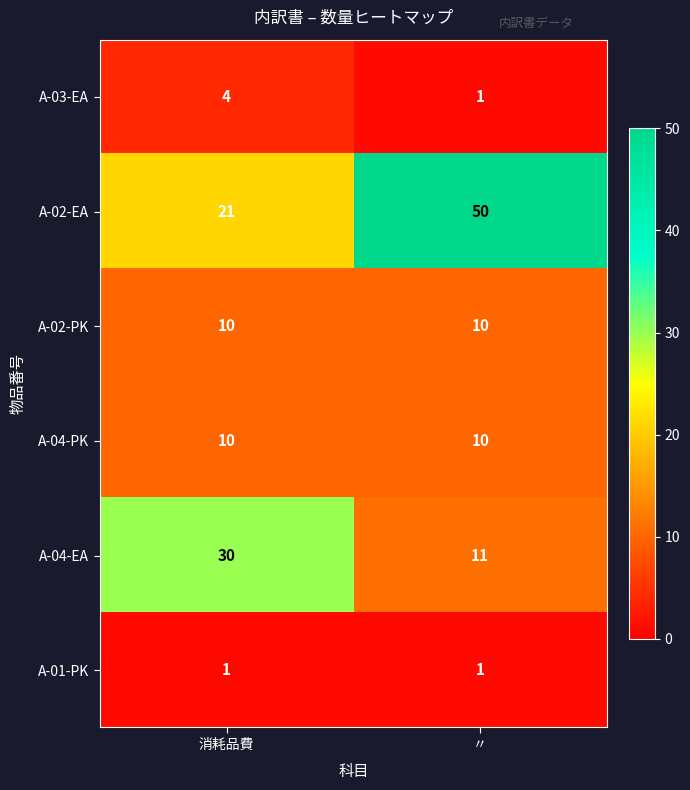

What is the maximum value shown in the chart?

50